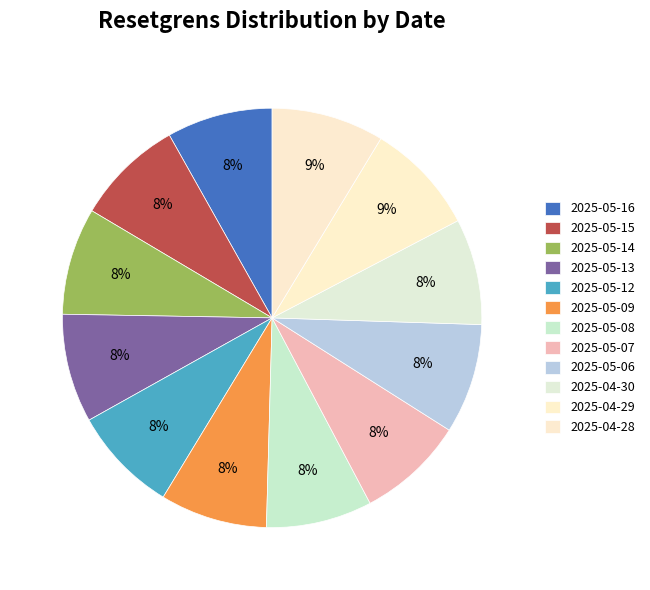

Rank the categories by value from lowest to highest.

2025-05-16, 2025-05-08, 2025-04-30, 2025-05-12, 2025-05-14, 2025-05-09, 2025-05-07, 2025-05-15, 2025-05-13, 2025-05-06, 2025-04-29, 2025-04-28